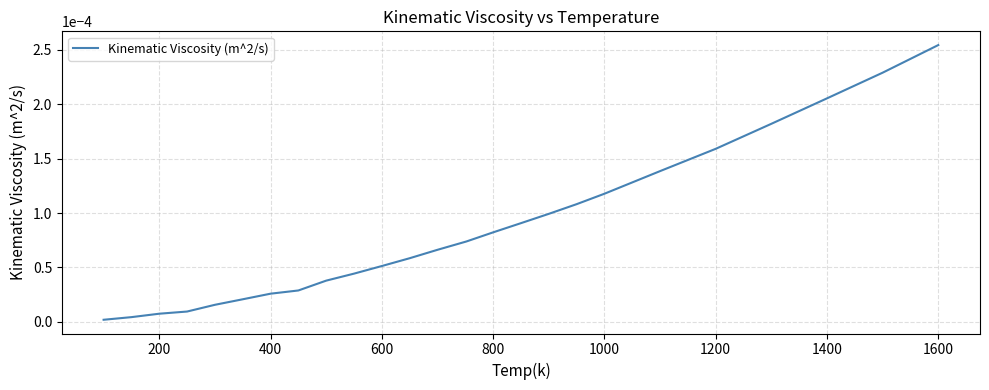

How many lines are shown in the chart?

1